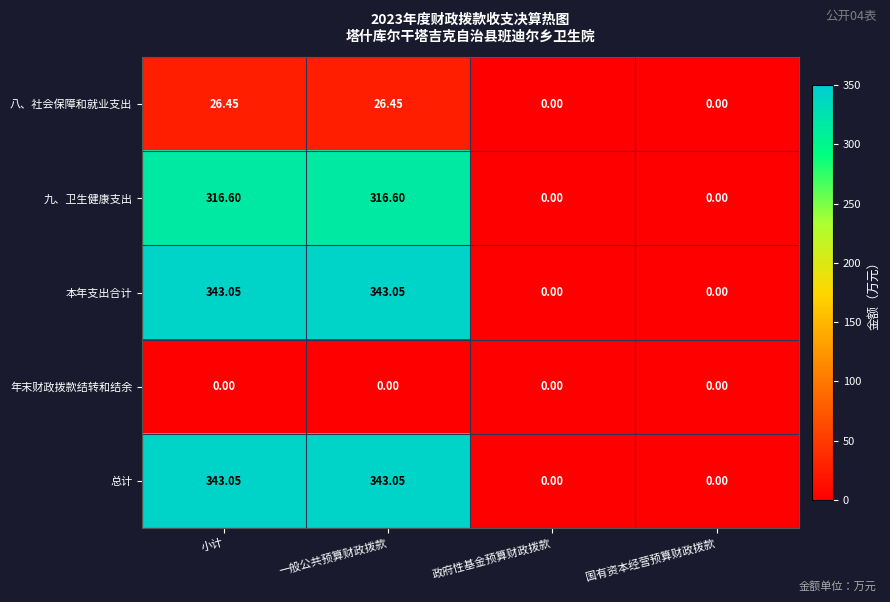

At which label does 本年支出合计 first exceed 343?

小计